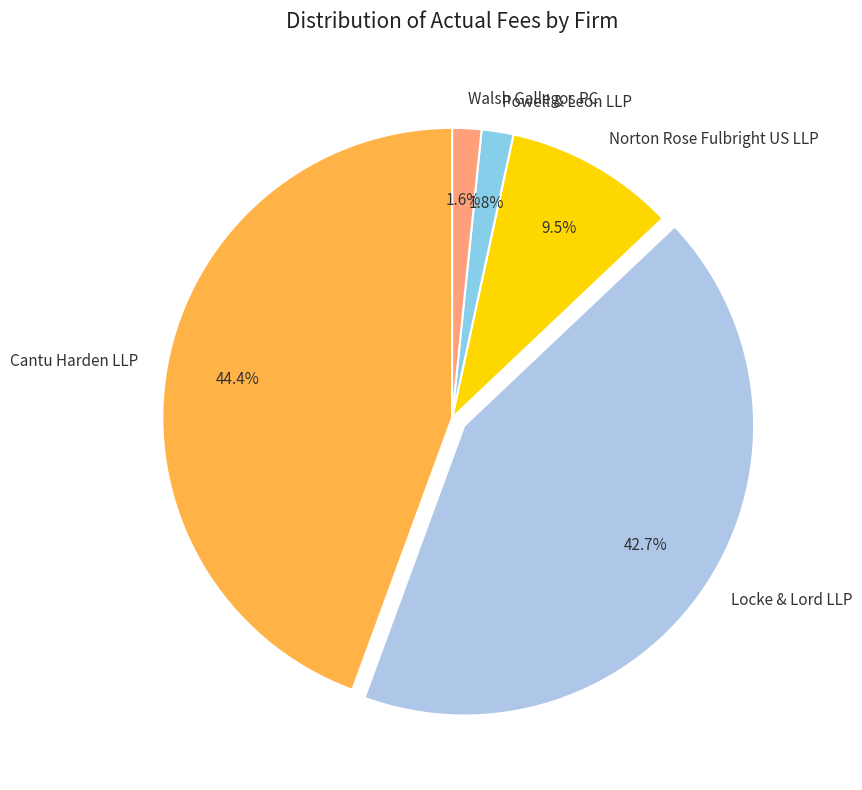

The Norton Rose Fulbright US LLP slice represents 1% of the pie. True or false?

False